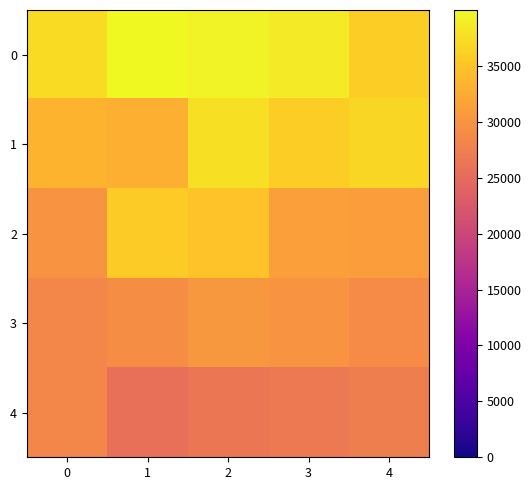

Reading left to right, list all the values displayed in this chart.

0: 0=37341.2	1=40798.3	2=39486.0	3=38686.0	4=36030.1
1: 0=33419.0	1=32831.5	2=37680.1	3=36089.7	4=36731.4
2: 0=29995.5	1=35691.5	2=34866.7	3=31146.0	4=30962.9
3: 0=28361.4	1=29086.5	2=30409.5	3=29852.7	4=29008.4
4: 0=28321.1	1=25487.0	2=26402.9	3=26848.2	4=27386.4